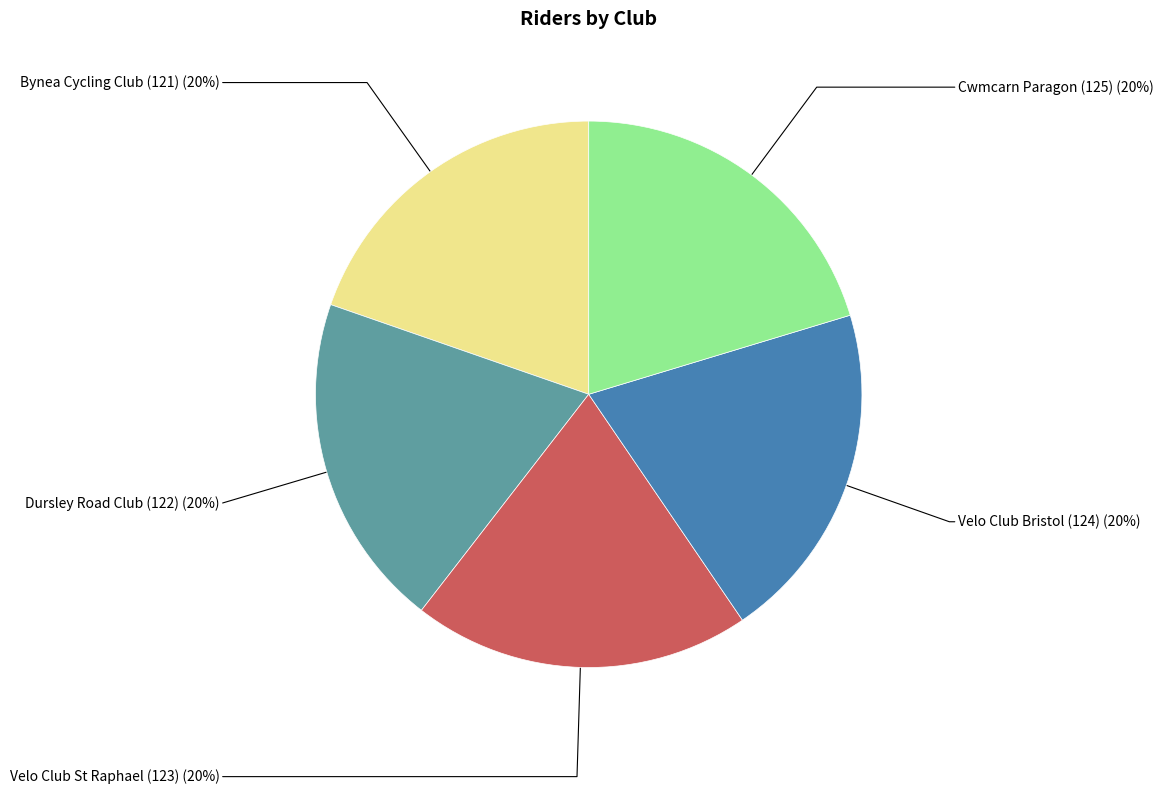

To the nearest percent, what is the average slice percentage?

20%